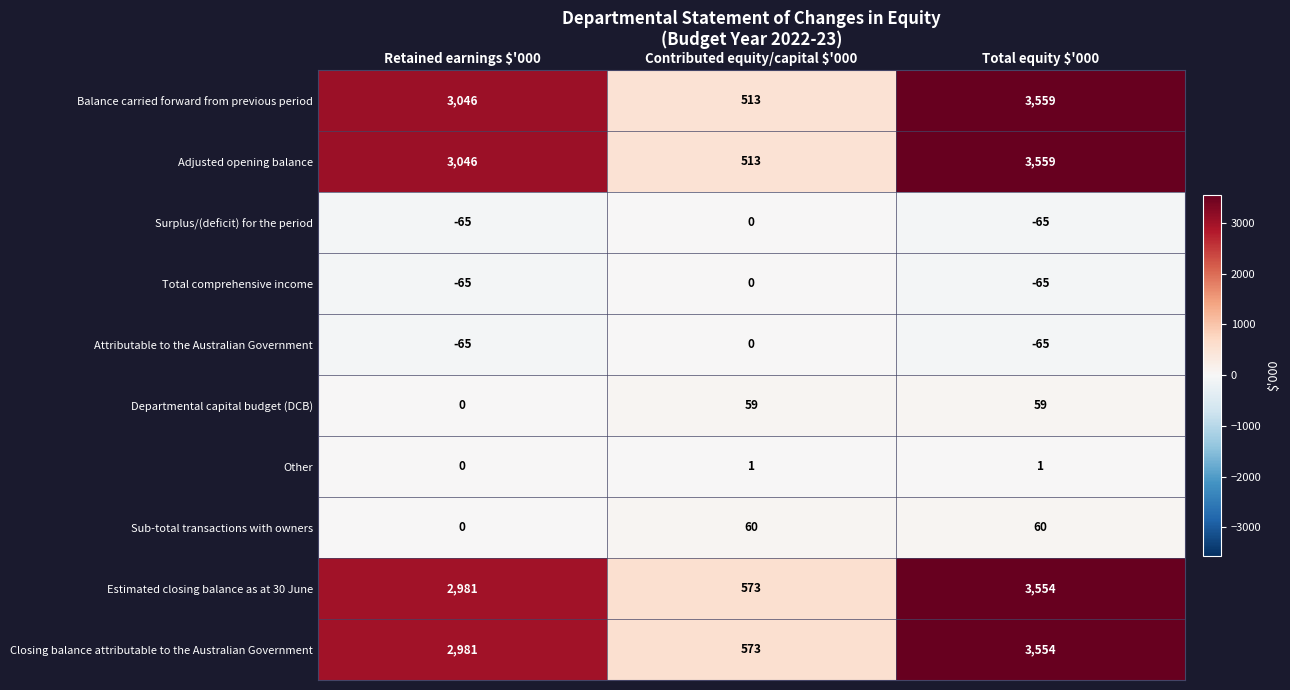

Reading left to right, extract all data points from this chart.

Balance carried forward from previous period: 3046	513	3559
Adjusted opening balance: 3046	513	3559
Surplus/(deficit) for the period: -65	0	-65
Total comprehensive income: -65	0	-65
Attributable to the Australian Government: -65	0	-65
Departmental capital budget (DCB): 0	59	59
Other: 0	1	1
Sub-total transactions with owners: 0	60	60
Estimated closing balance as at 30 June: 2981	573	3554
Closing balance attributable to the Australian Government: 2981	573	3554